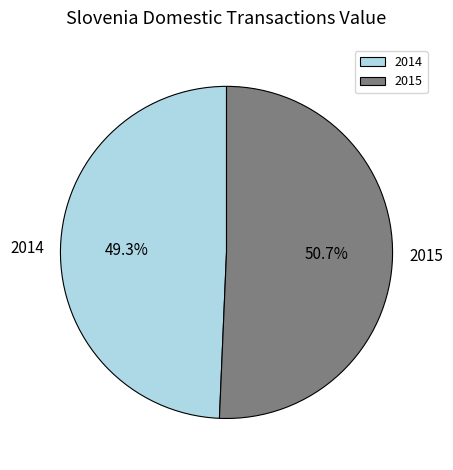

What portion of the pie excludes 2014?

50.7%